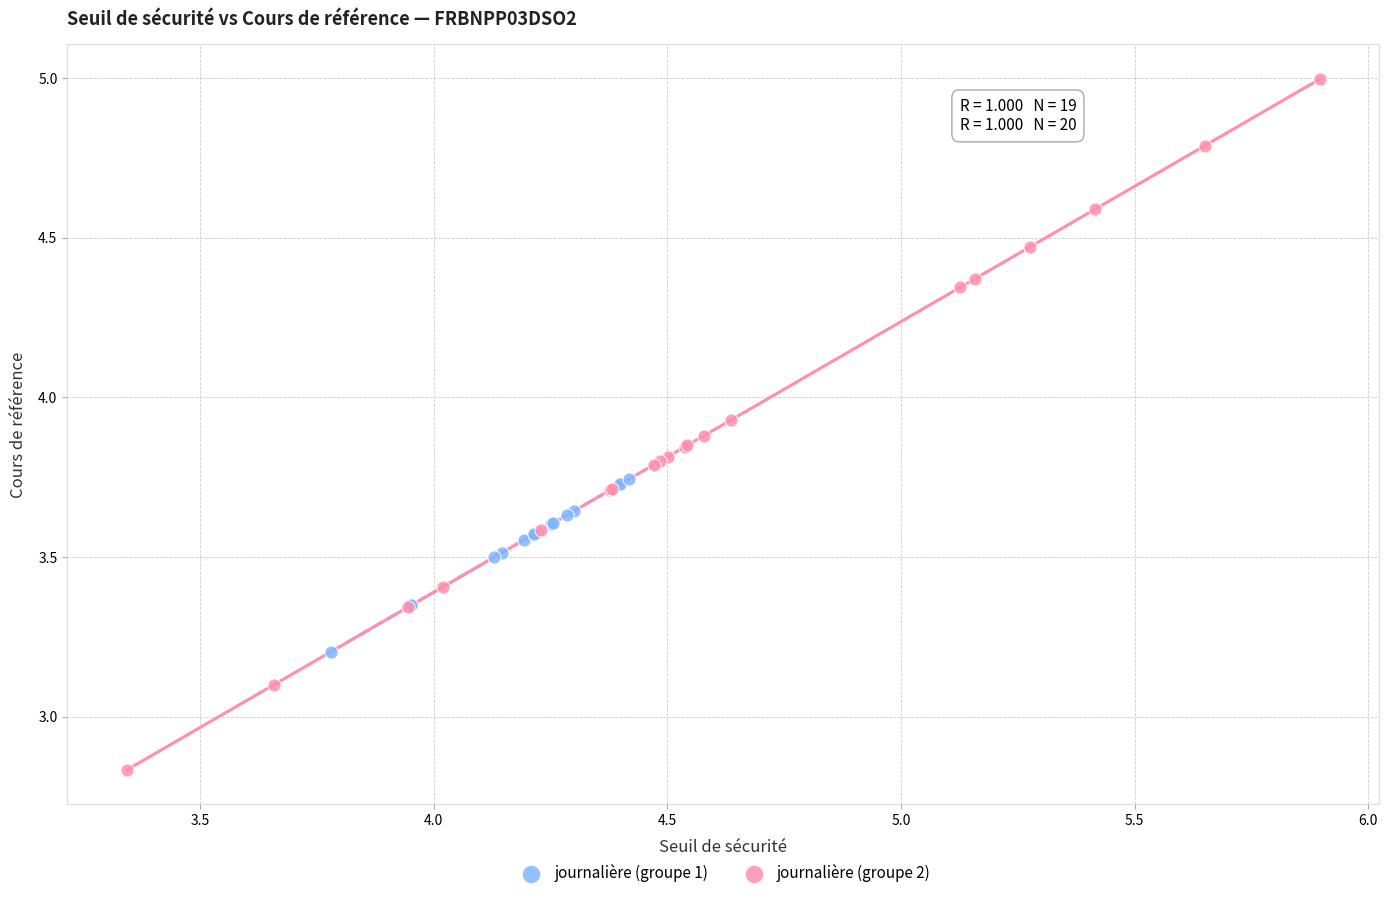

Which series has the largest Y range (max minus min)?

journalière (groupe 2)